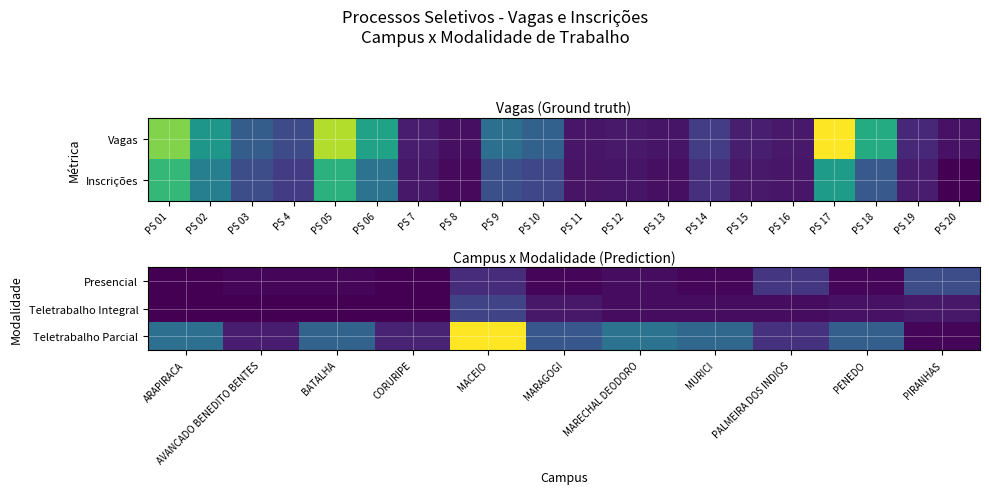

Count the number of categories in the chart.

11